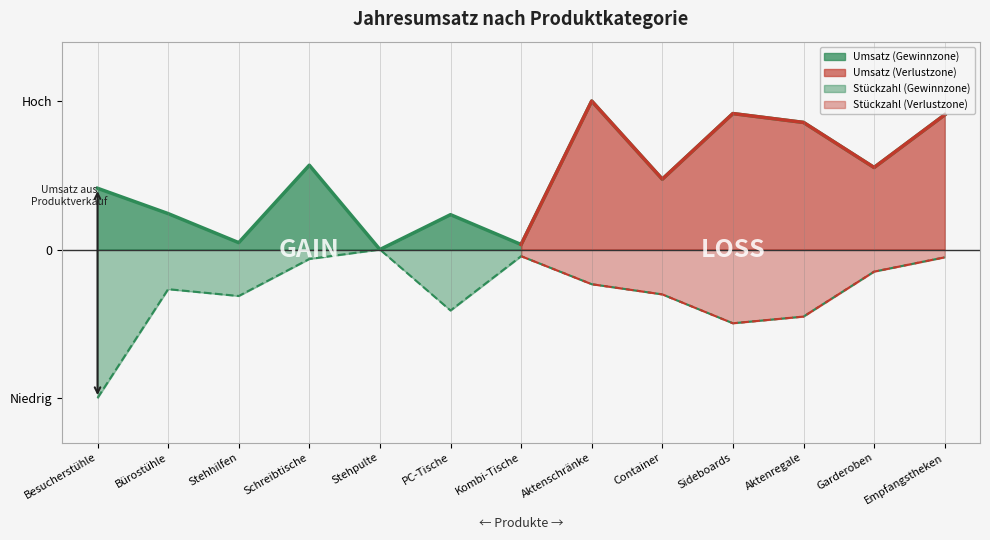

What position from the right is PC-Tische?

8